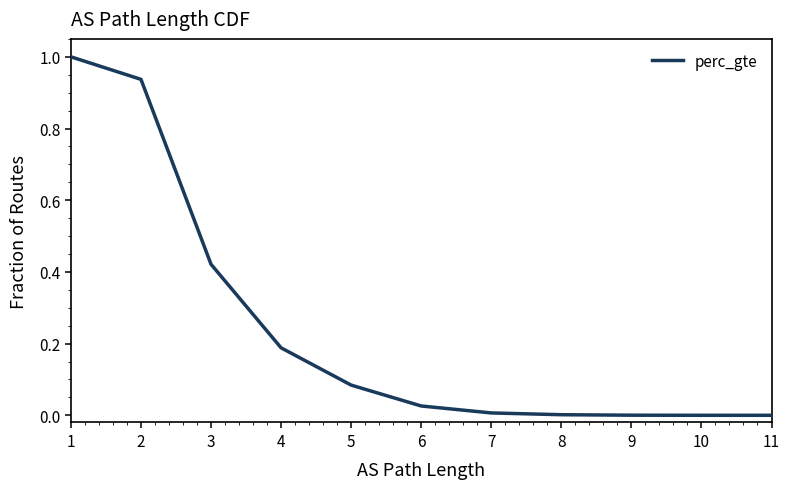

What is the average value?

0.2